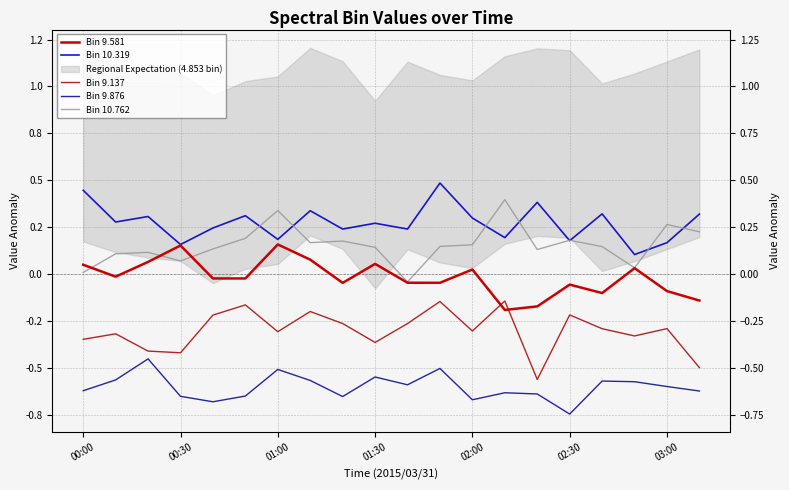

What is the lowest value of the Bin 9.581 series?

-0.2